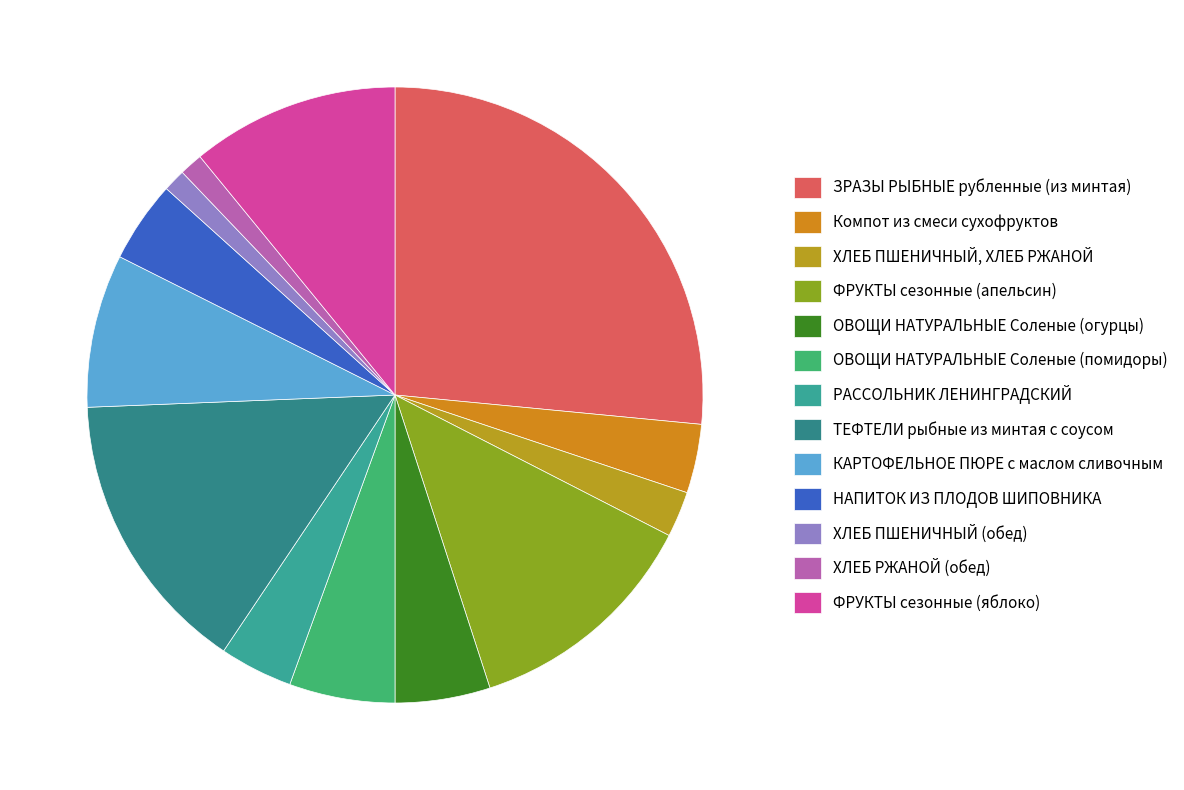

To the nearest percent, what percentage of the pie is НАПИТОК ИЗ ПЛОДОВ ШИПОВНИКА?

4%